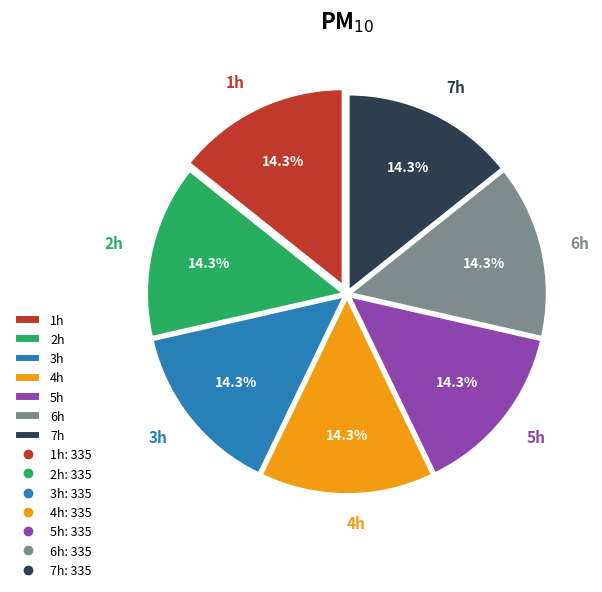

Combined, what portion of the pie is 3h and 6h?

28.6%